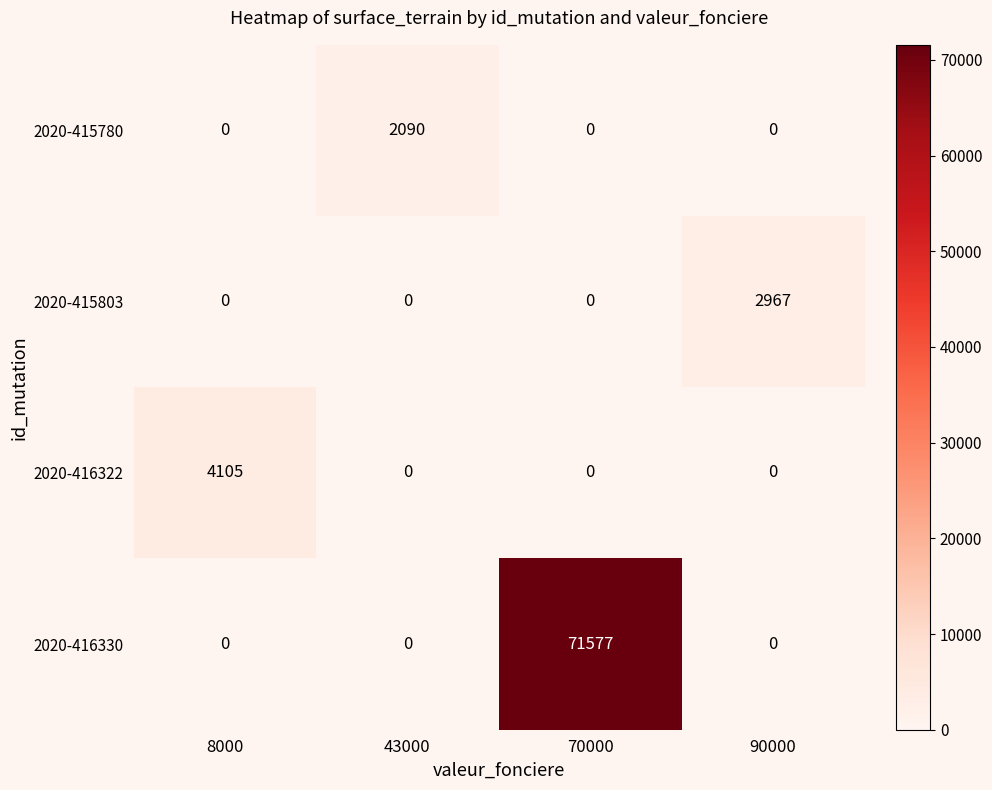

Is it true that 2020-416330 equals 0 at 43000?

True